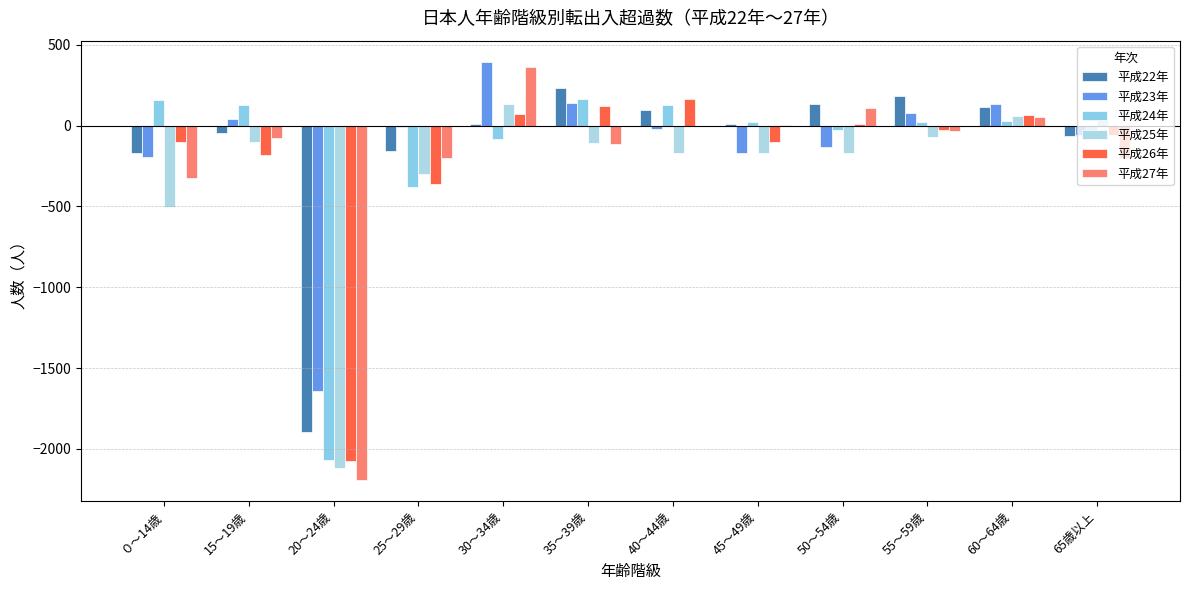

How many data points in 平成27年 are above -34?

5